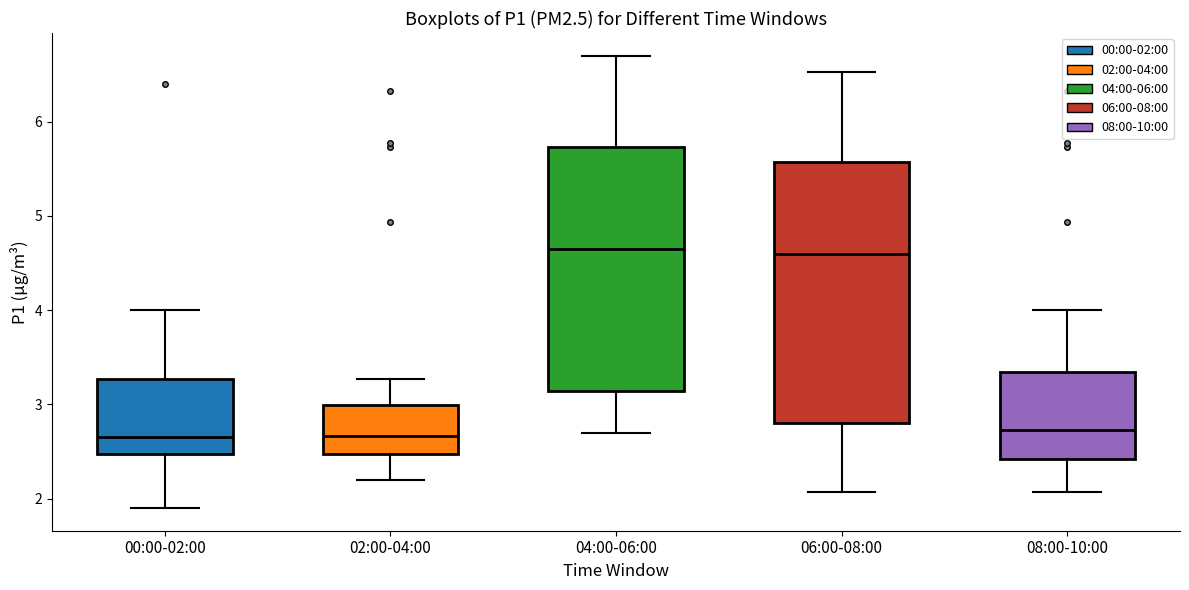

Which box is the tallest, from its lower edge to its upper edge?

06:00-08:00